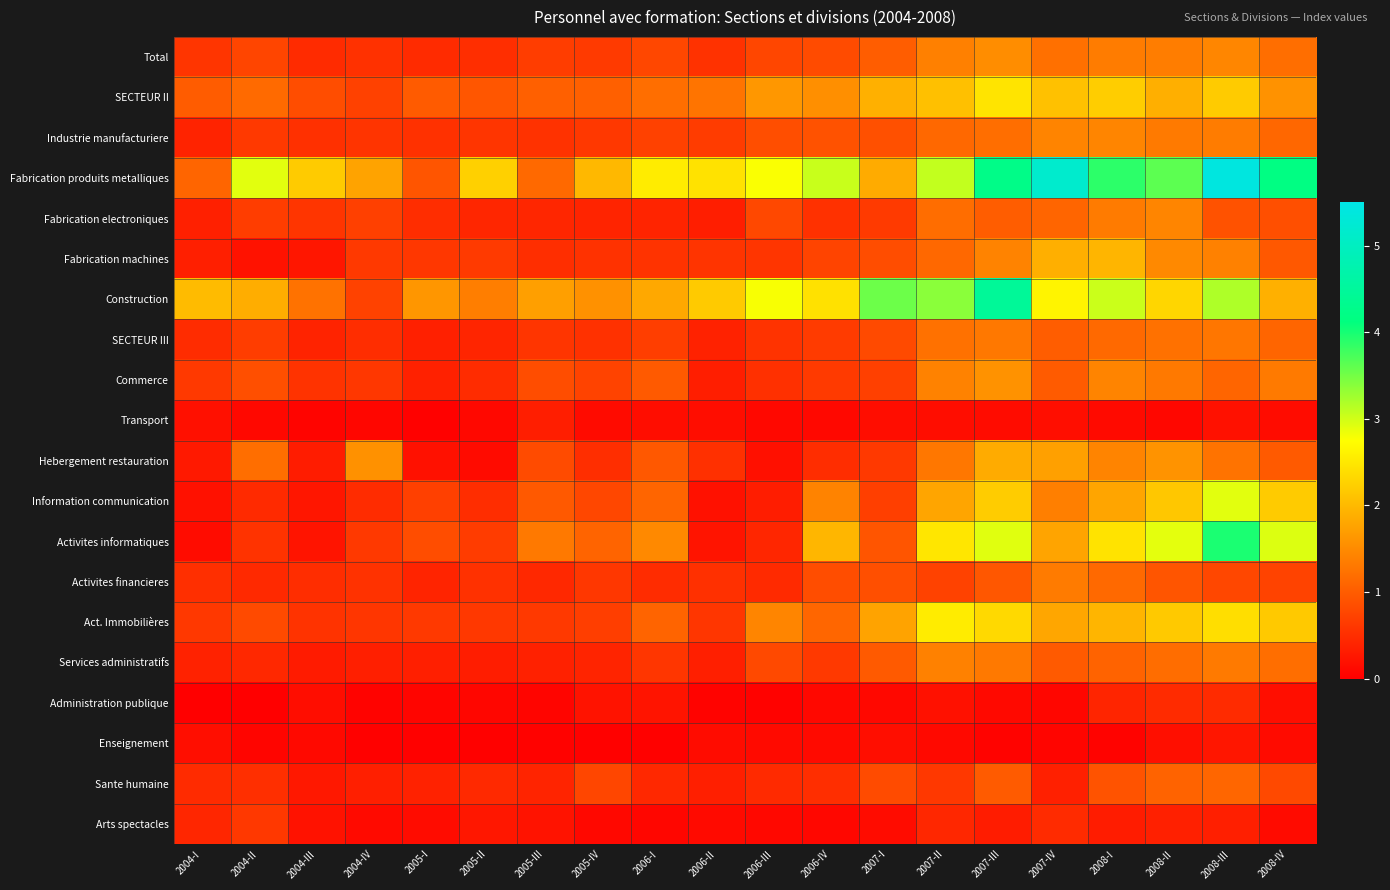

Which series has the widest spread of values?

Fabrication produits metalliques